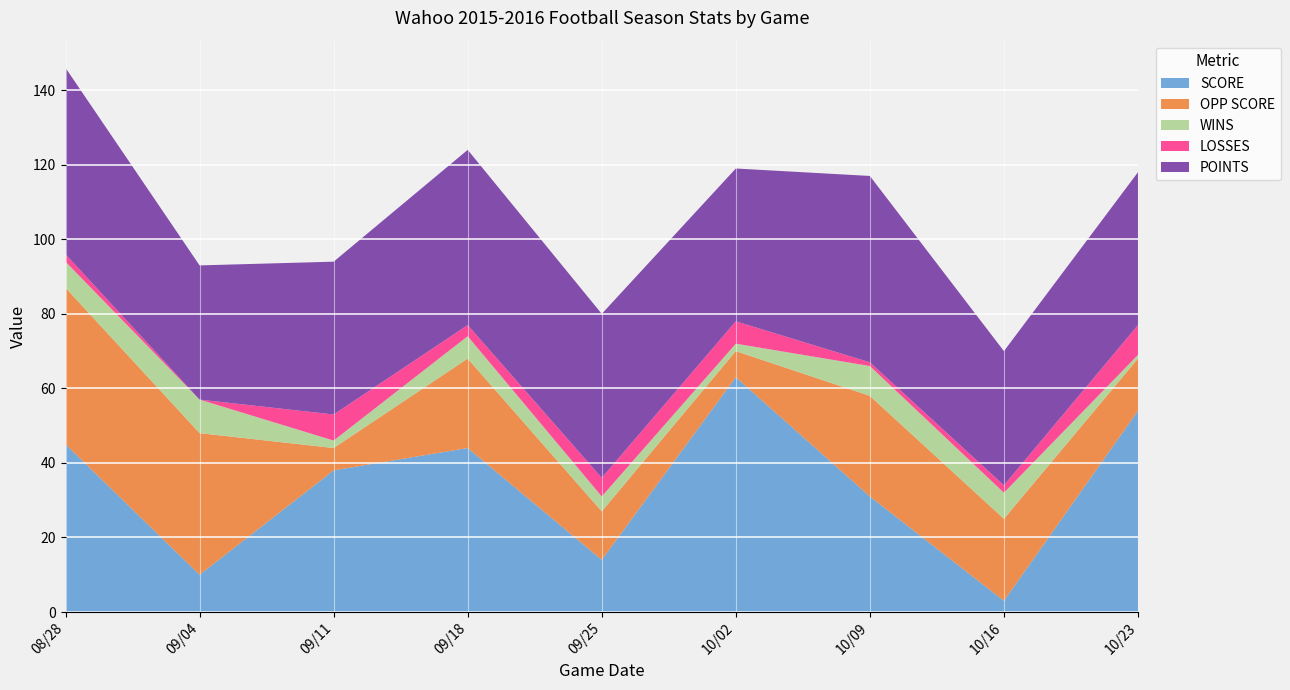

Reading left to right, transcribe all the data shown in this chart.

SCORE: 45	10	38	44	14	63	31	3	54
OPP SCORE: 42	38	6	24	13	7	27	22	14
WINS: 7	9	2	6	4	2	8	7	1
LOSSES: 2	0	7	3	5	6	1	2	8
POINTS: 50	36	41	47	44	41	50	36	41